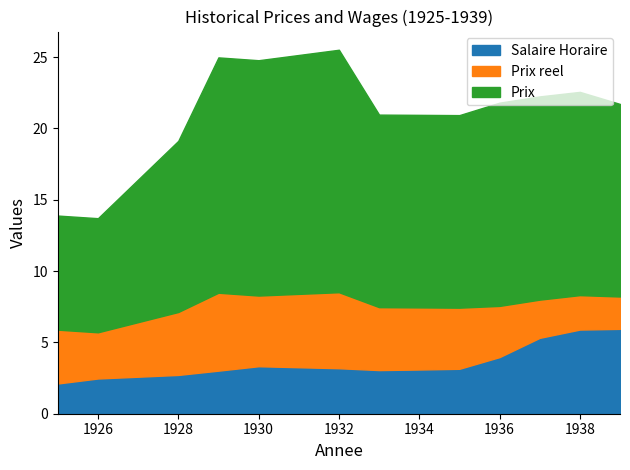

What is the sum of the Salaire Horaire values at 1932 and 1928?

5.9